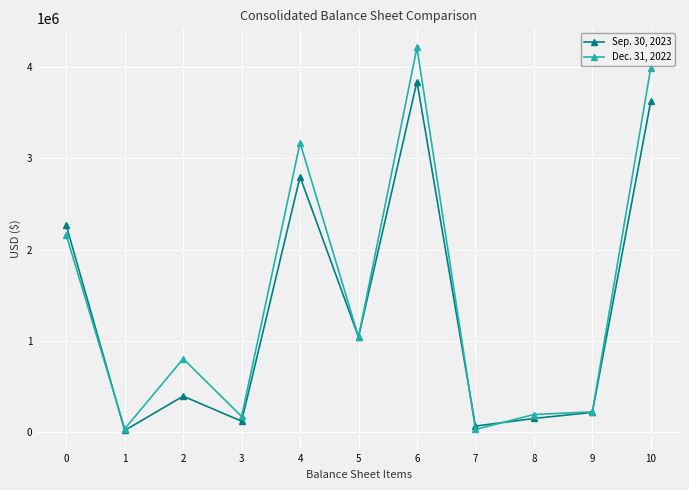

At which category is the sum across all series the highest?

6